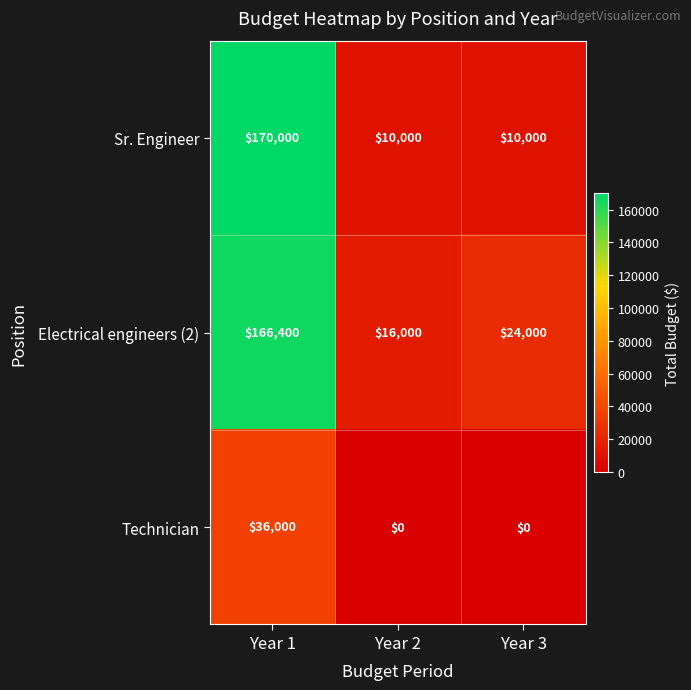

Reading left to right, extract all data points from this chart.

Sr. Engineer: Year 1=170000	Year 2=10000	Year 3=10000
Electrical engineers (2): Year 1=166400	Year 2=16000	Year 3=24000
Technician: Year 1=36000	Year 2=0	Year 3=0